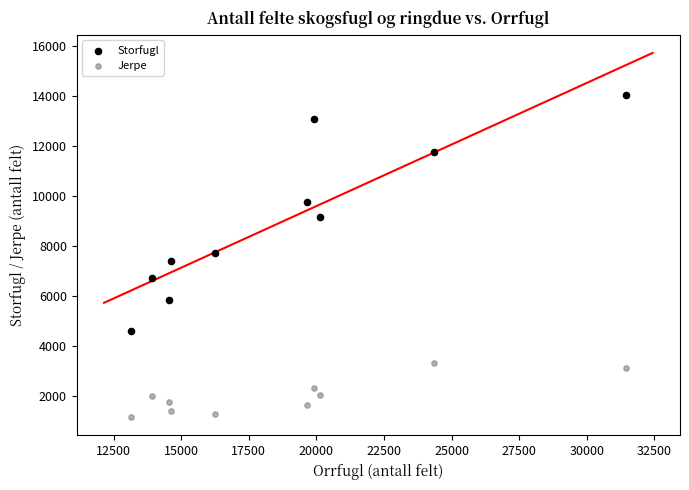

Which series contains the highest Y value?

Storfugl